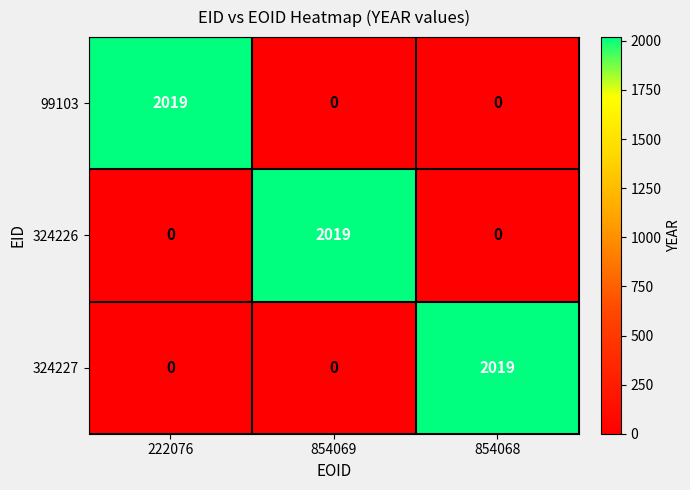

True or false: 324227 has a value of 1272 at 854069.

False